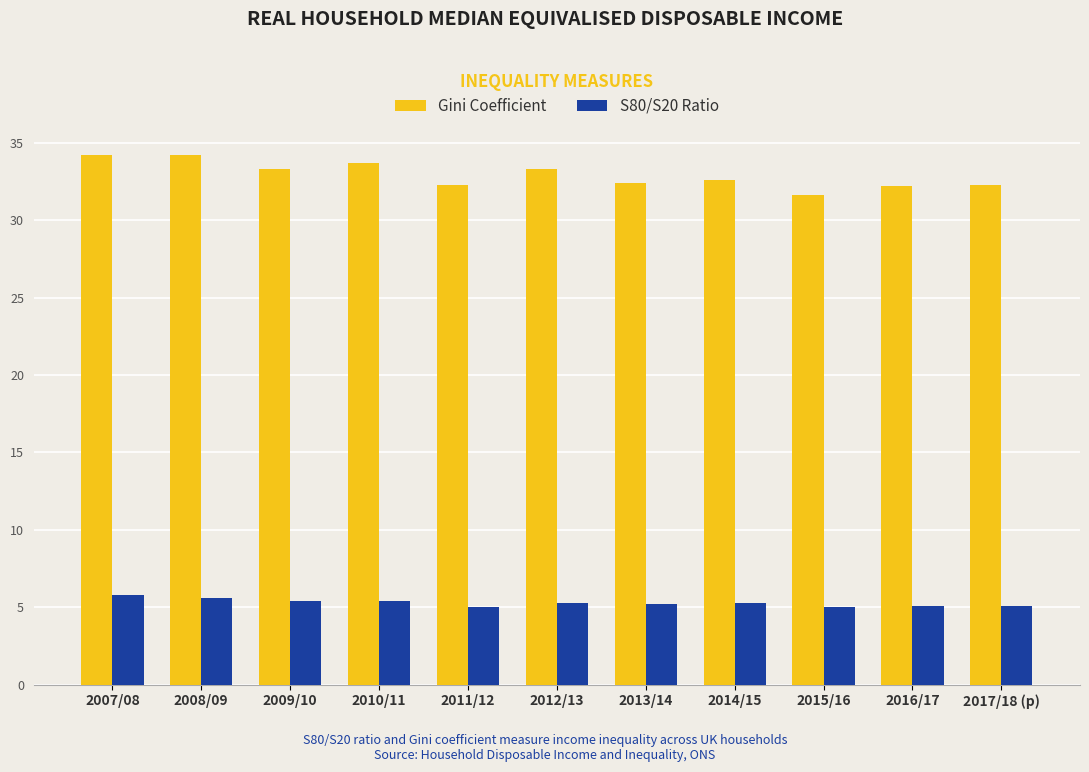

What is the difference between the highest and lowest values at 2009/10?

27.9